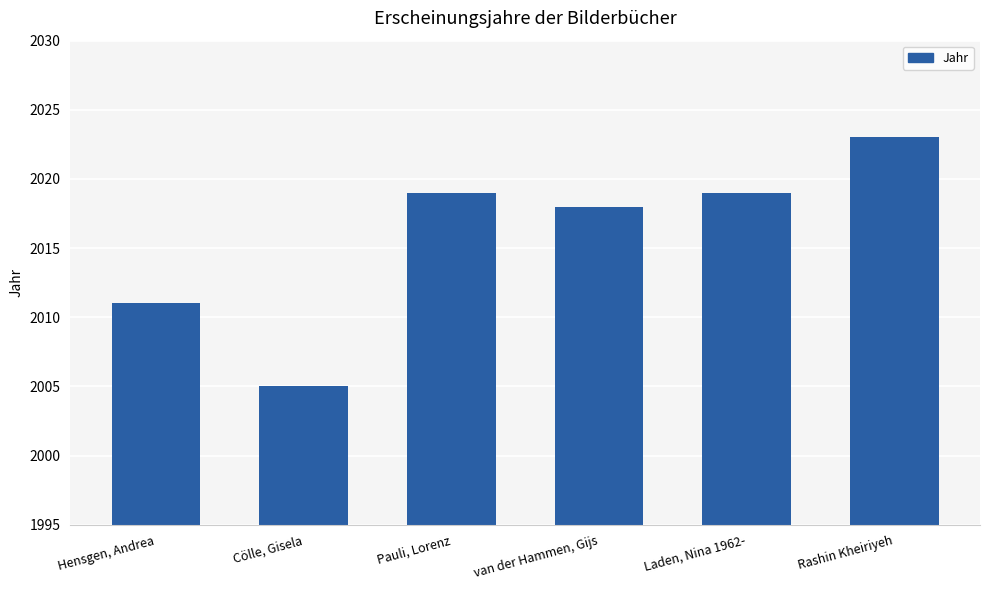

What is the label of the 6th bar from the right?

Hensgen, Andrea